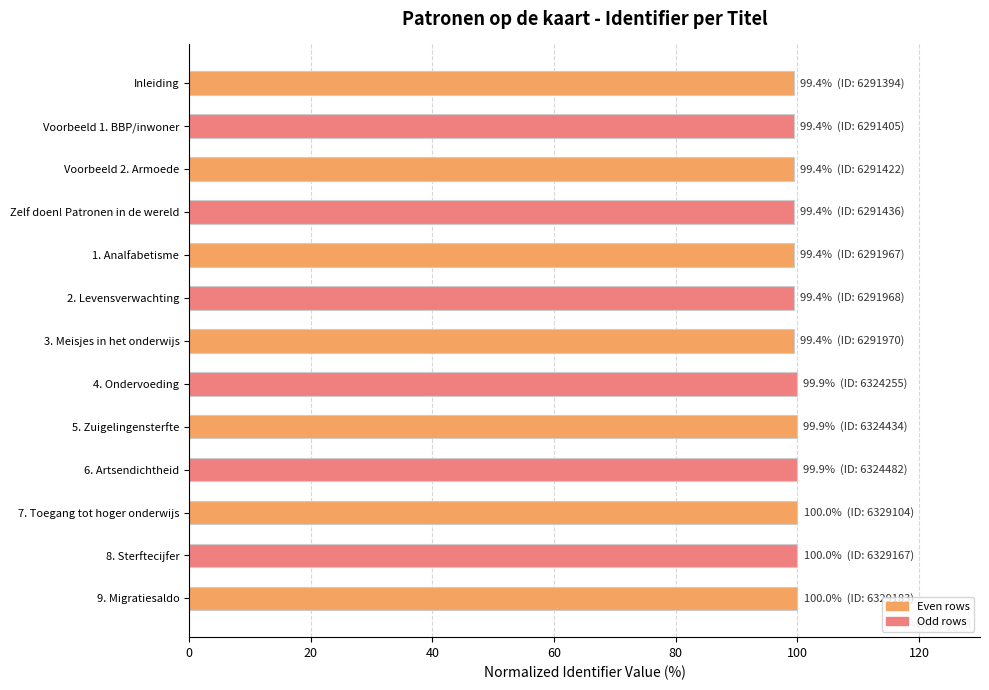

Count the number of categories in the chart.

13